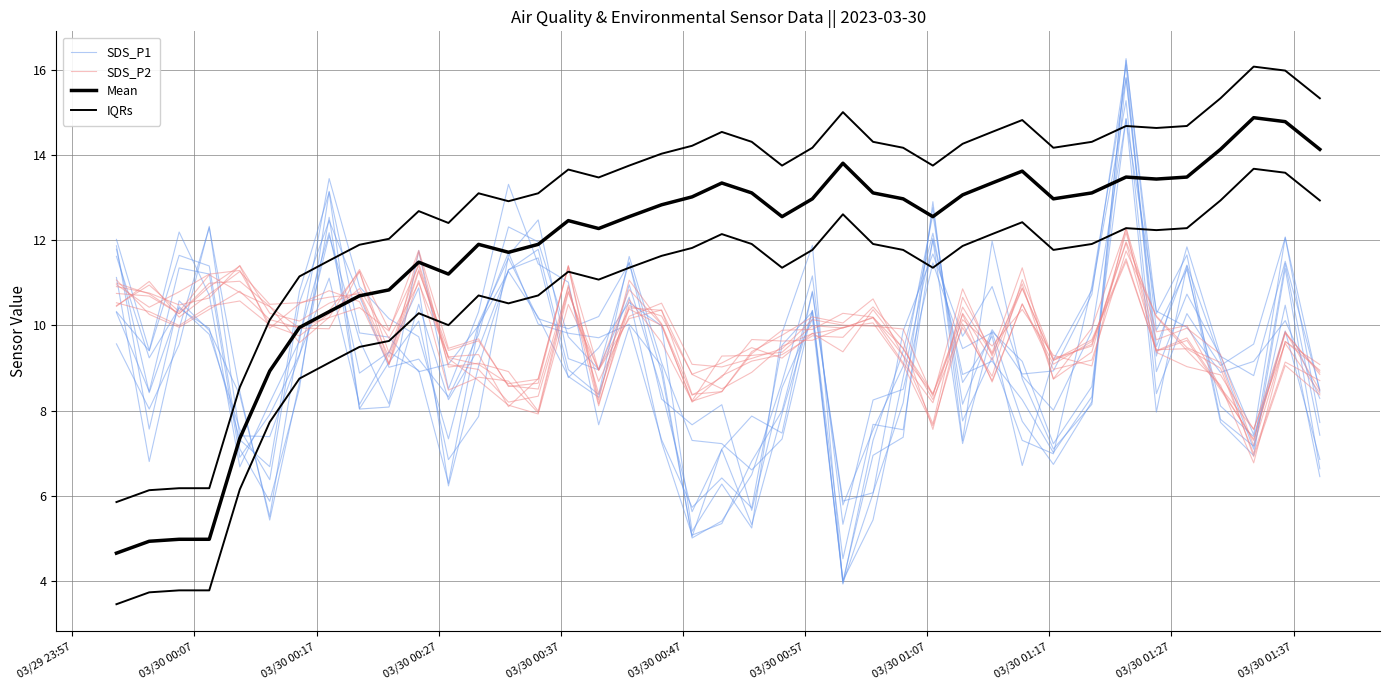

Reading right to left, extract all data points from this chart.

SDS_P1: 7.4	11.5	7.2	7.8	11.7	10.3	16.2	8.3	7.0	8.3	9.2	8.8	12.0	7.5	7.7	4.5	10.3	7.9	5.3	7.1	5.6	8.5	11.0	8.3	8.8	10.2	11.3	10.0	9.1	8.9	9.7	9.8	13.1	8.5	5.9	7.1	11.4	11.6	9.4	10.3
SDS_P2: 8.9	9.8	7.3	8.5	9.6	9.4	11.6	9.7	9.2	10.9	9.2	10.3	7.6	9.6	10.4	9.7	9.8	9.3	9.2	8.8	8.2	10.0	10.8	9.0	10.5	7.9	8.1	8.7	9.2	11.3	9.3	10.8	10.5	10.1	10.3	11.4	10.6	10.5	10.8	10.9
Mean: 14.1	14.8	14.9	14.1	13.5	13.4	13.5	13.1	13.0	13.6	13.3	13.1	12.6	13.0	13.1	13.8	13.0	12.6	13.1	13.3	13.0	12.8	12.6	12.3	12.5	11.9	11.7	11.9	11.2	11.5	10.8	10.7	10.3	10.0	8.9	7.3	5.0	5.0	4.9	4.7
IQRs: 15.3	16.0	16.1	15.3	14.7	14.6	14.7	14.3	14.2	14.8	14.5	14.3	13.8	14.2	14.3	15.0	14.2	13.8	14.3	14.5	14.2	14.0	13.8	13.5	13.7	13.1	12.9	13.1	12.4	12.7	12.0	11.9	11.5	11.2	10.1	8.5	6.2	6.2	6.1	5.9